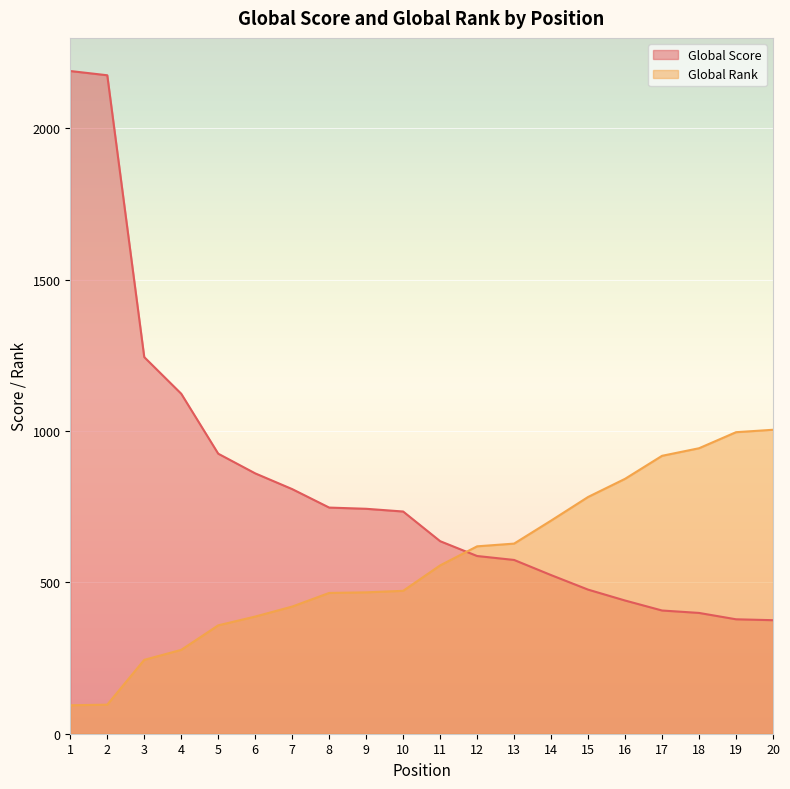

How many data points in Global Score are less than 734?

10